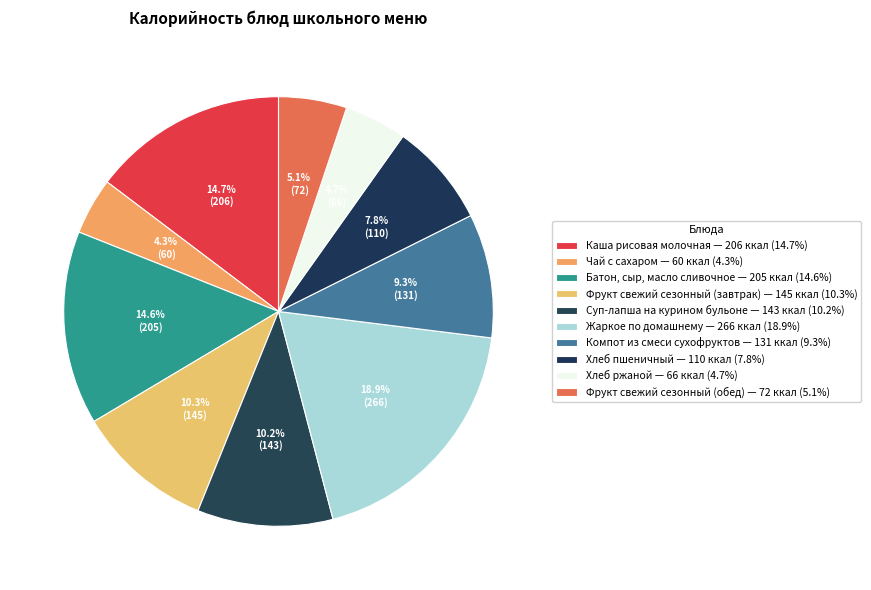

What is the smallest slice in the pie chart?

Чай с сахаром